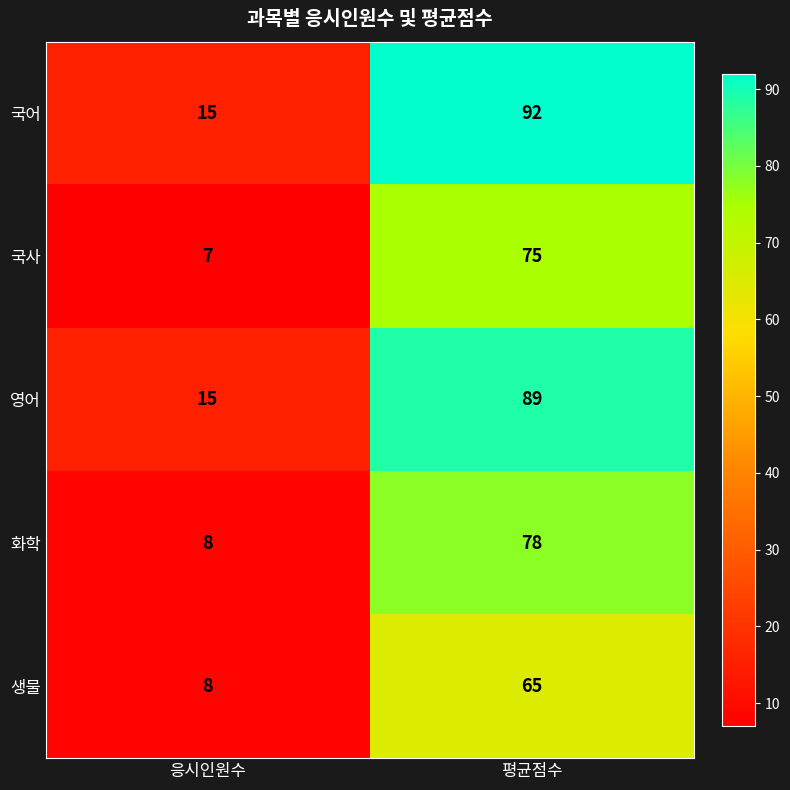

Where is 영어 nearest to the value 52?

응시인원수